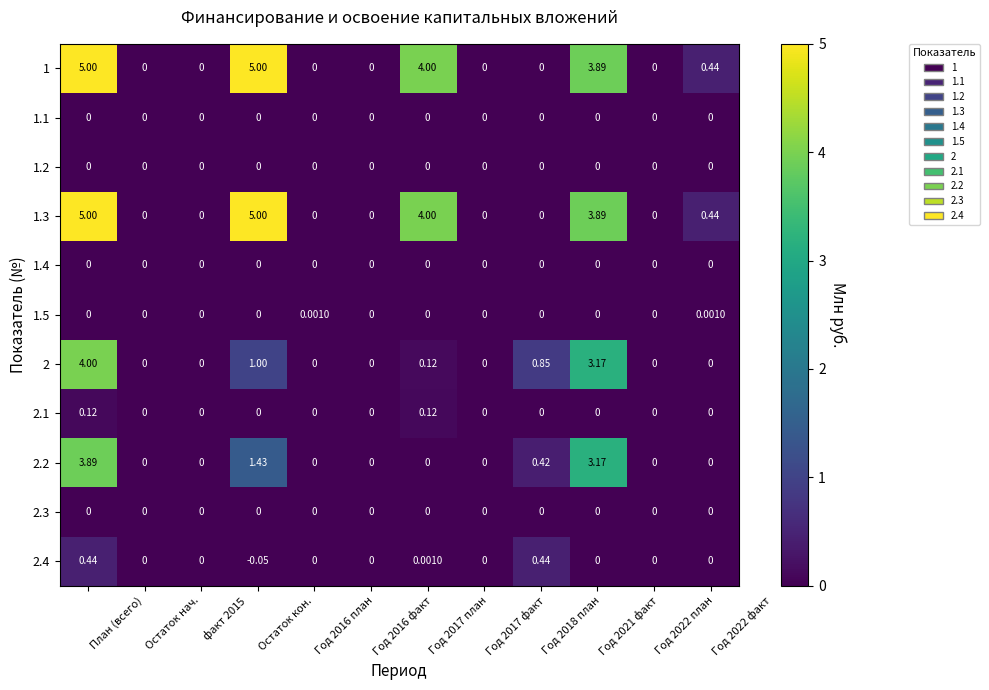

Count the number of categories in the chart.

12